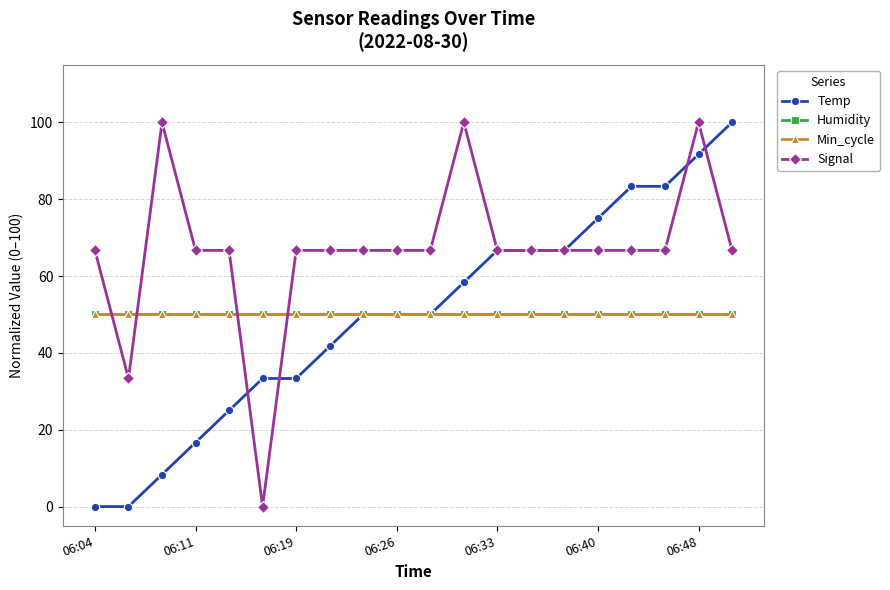

What is the value of the Min_cycle point at the 12th from the left?

50.0